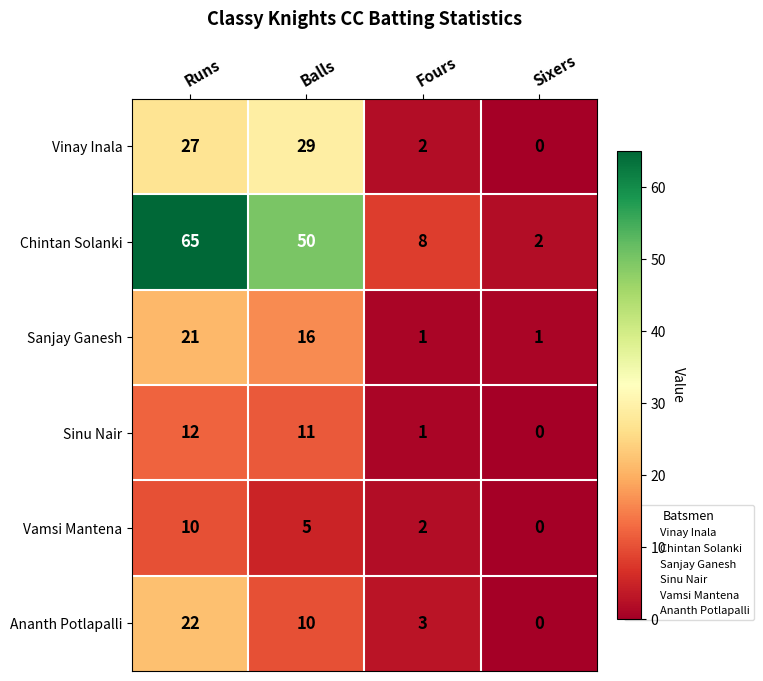

How many data points does each series have?

4